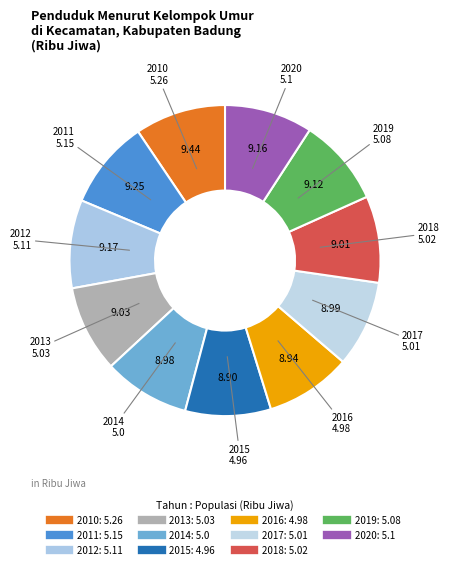

Which slice is the smallest?

2015